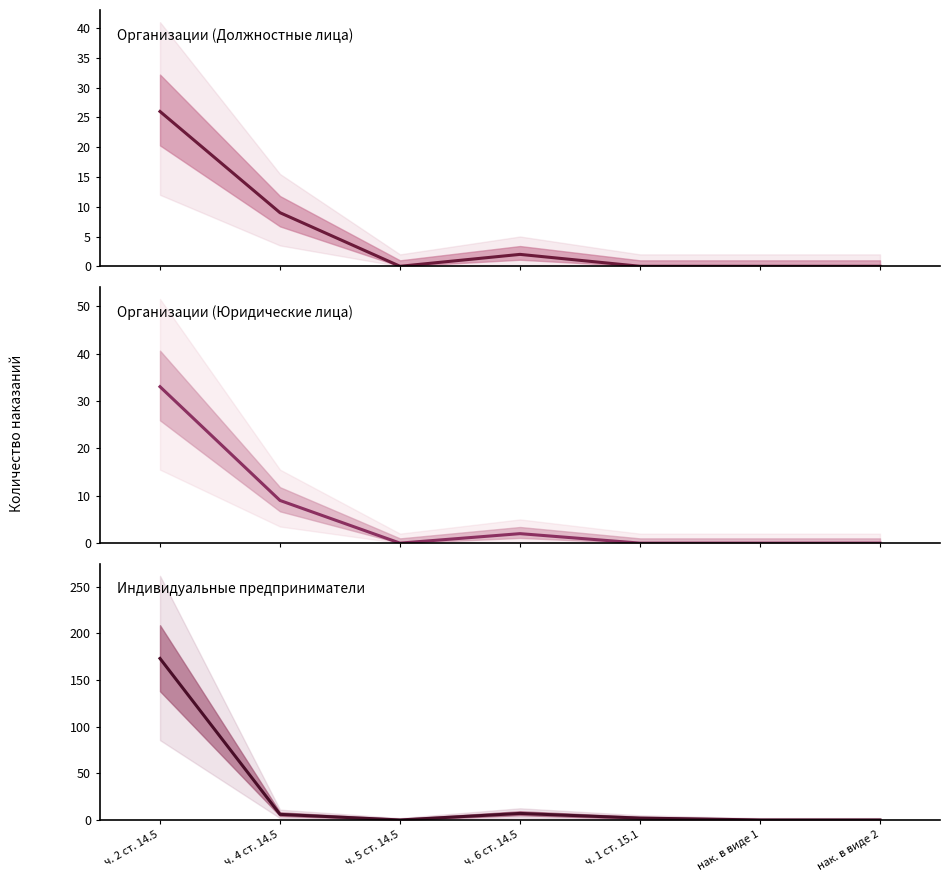

The value of Организации (Должностные лица) at нак. в виде 1 is -12. True or false?

False